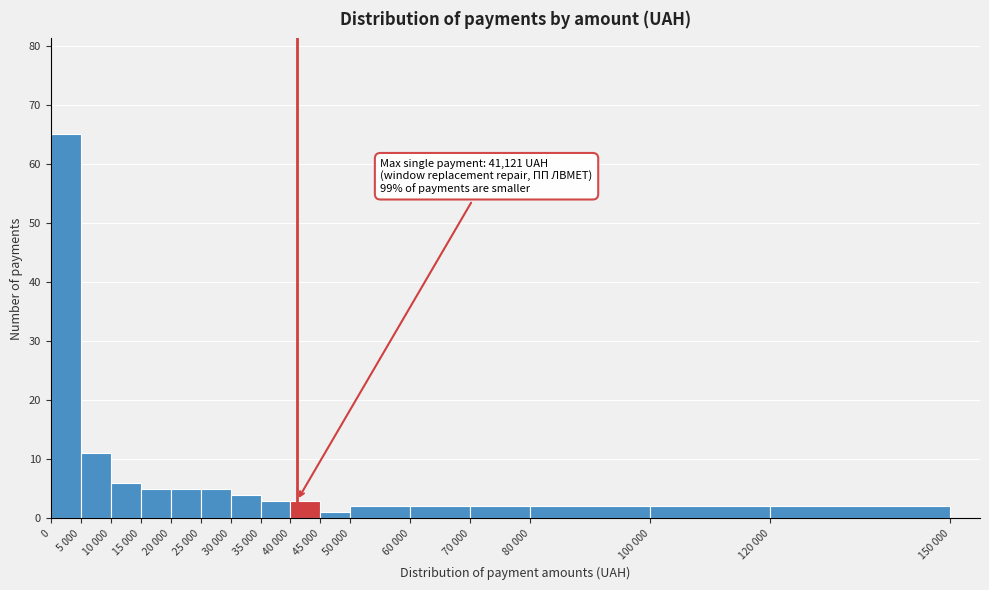

Reading left to right, transcribe all the data shown in this chart.

65	11	6	5	5	5	4	3	3	1	2	2	2	2	2	2